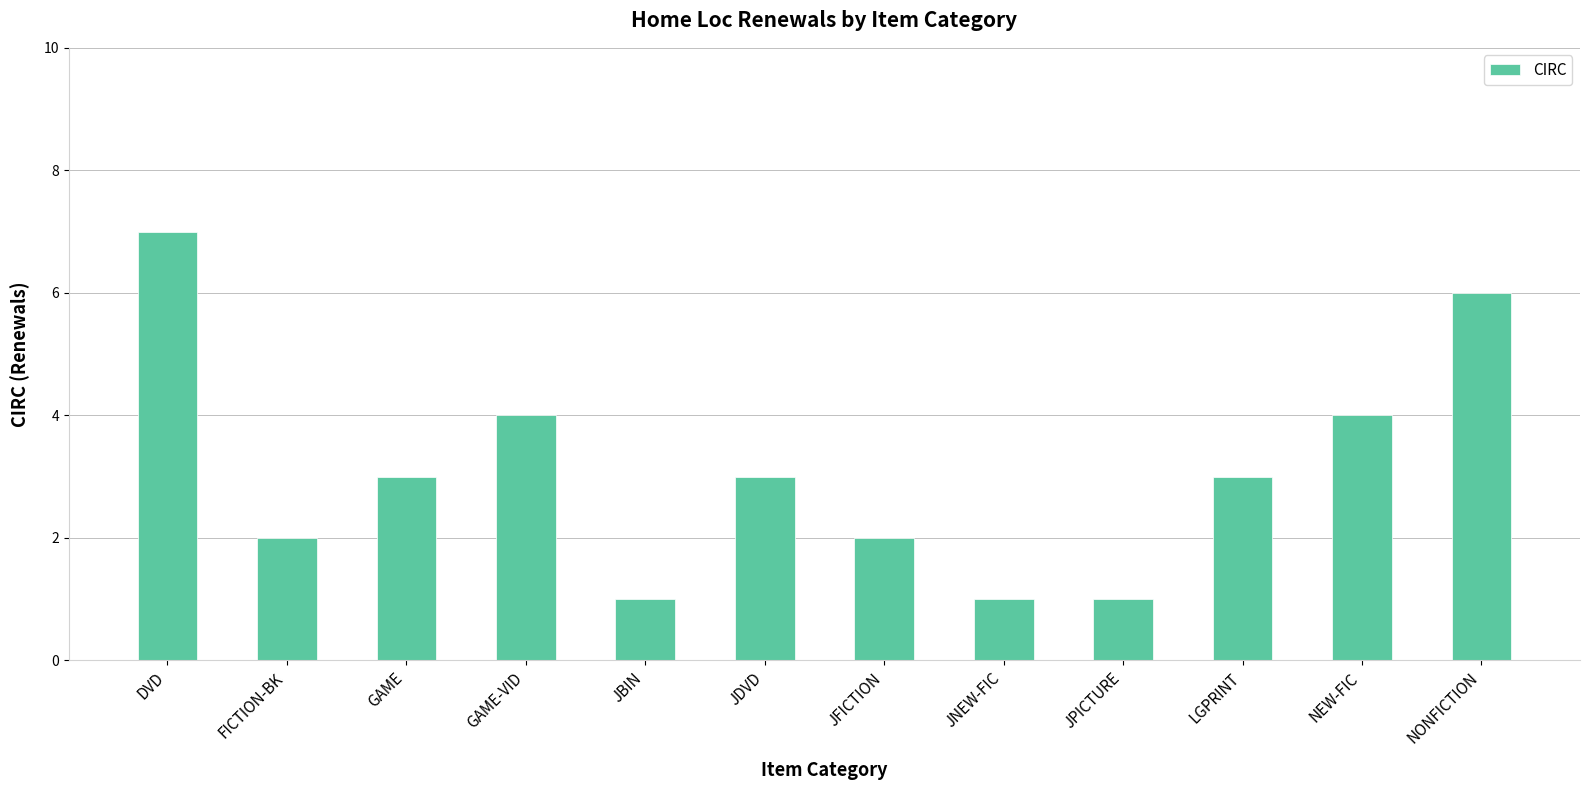

How many bars are there in total?

12